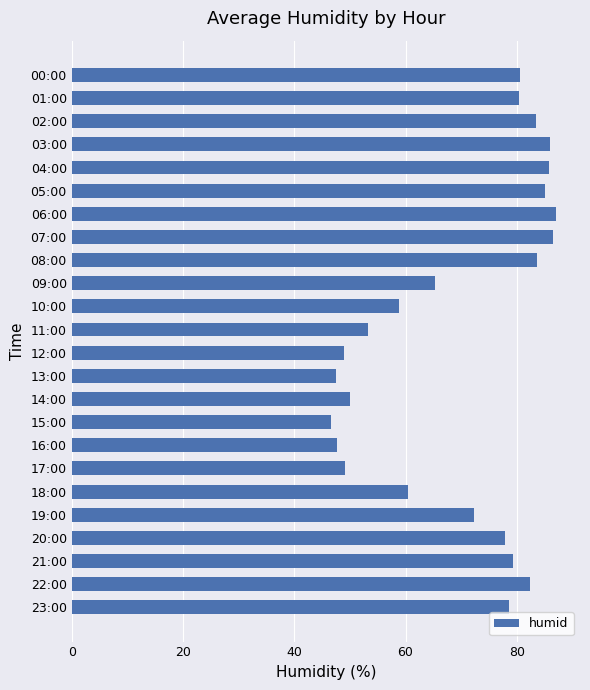

What is the smallest value displayed?

46.6